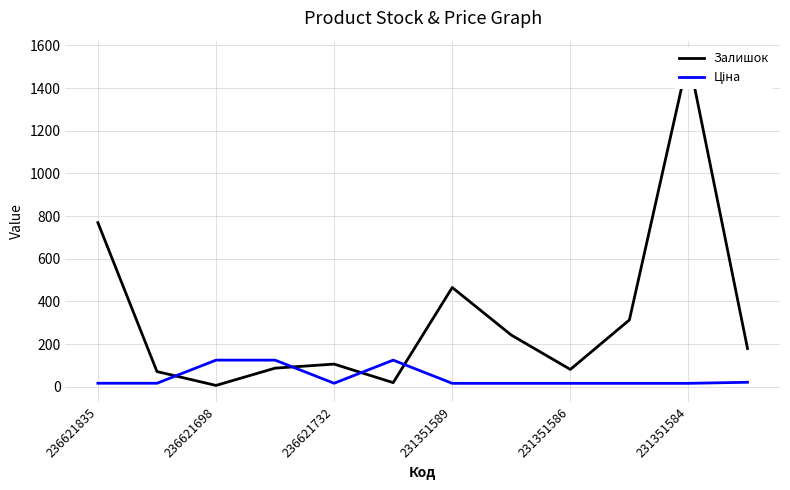

Is it true that Ціна equals 57.9 at 236621698?

False